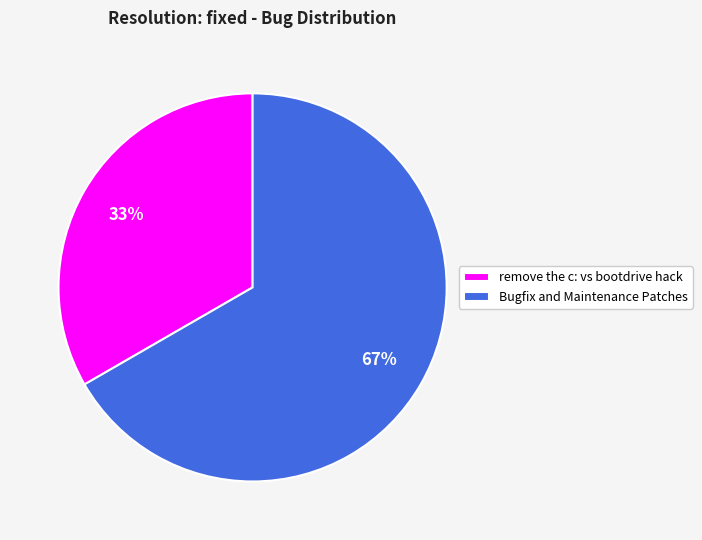

Is the sum of Bugfix and Maintenance Patches and remove the c: vs bootdrive hack greater than half?

Yes